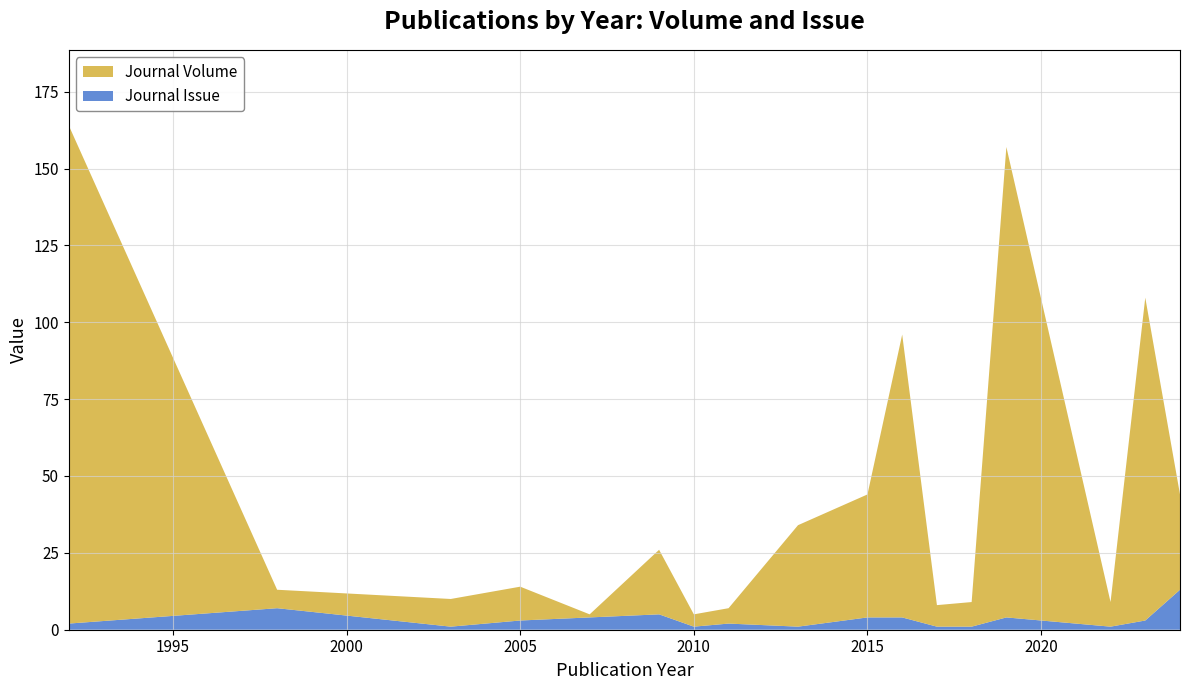

Reading left to right, list all the values displayed in this chart.

Journal Volume: 162	6	9	11	1	21	4	5	33	40	92	7	8	153	8	105	31
Journal Issue: 2	7	1	3	4	5	1	2	1	4	4	1	1	4	1	3	13